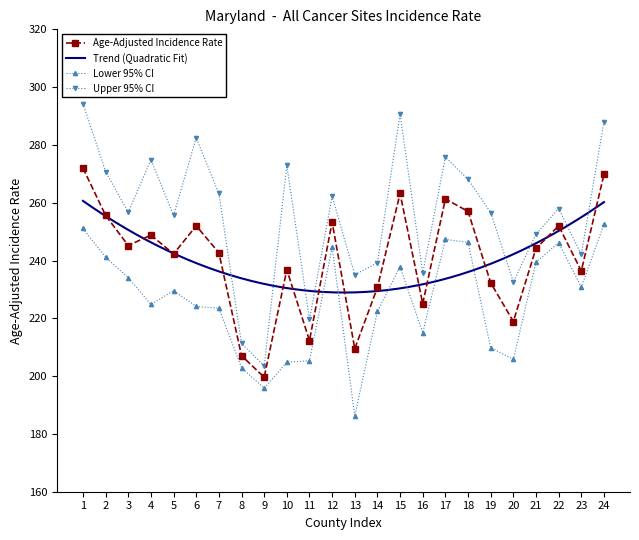

At which label is Upper 95% CI closest to 248?

21